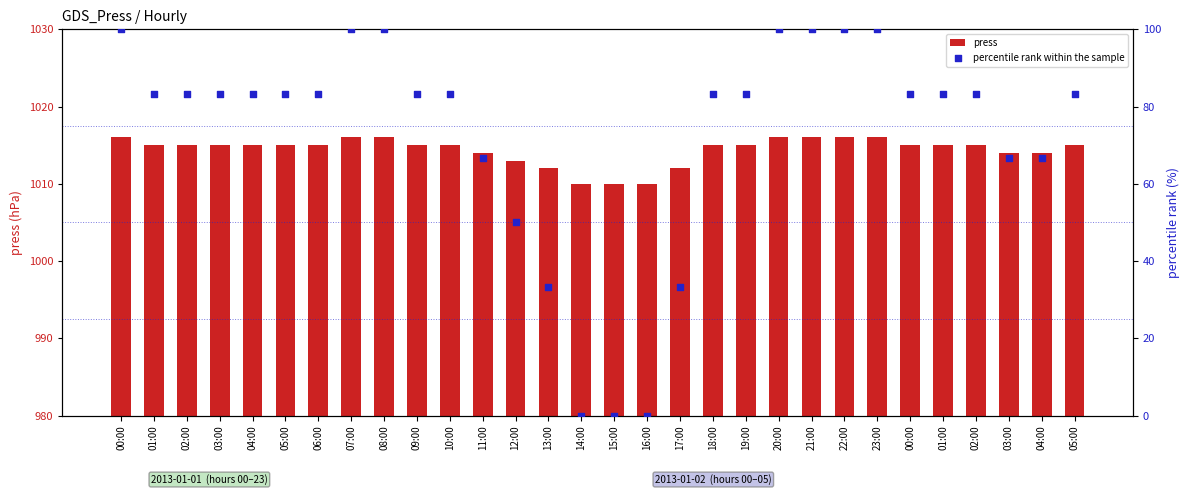

Which series reaches the minimum Y coordinate?

percentile rank within the sample